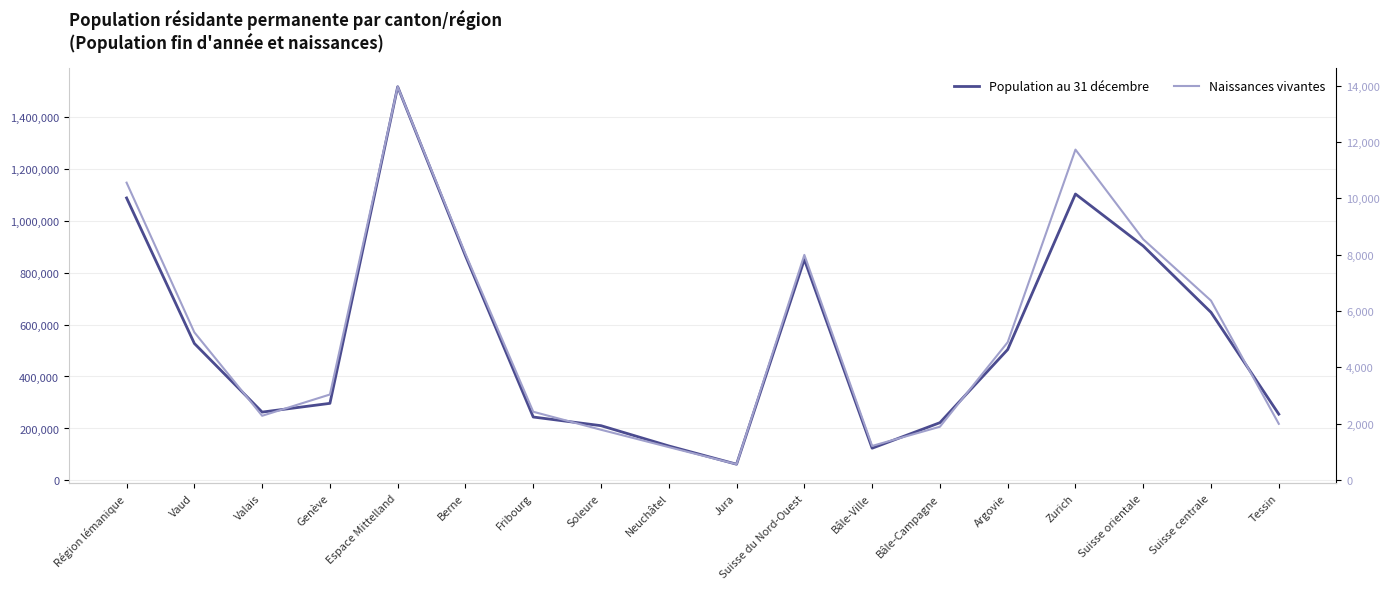

What is the label of the 3rd point from the right?

Suisse orientale